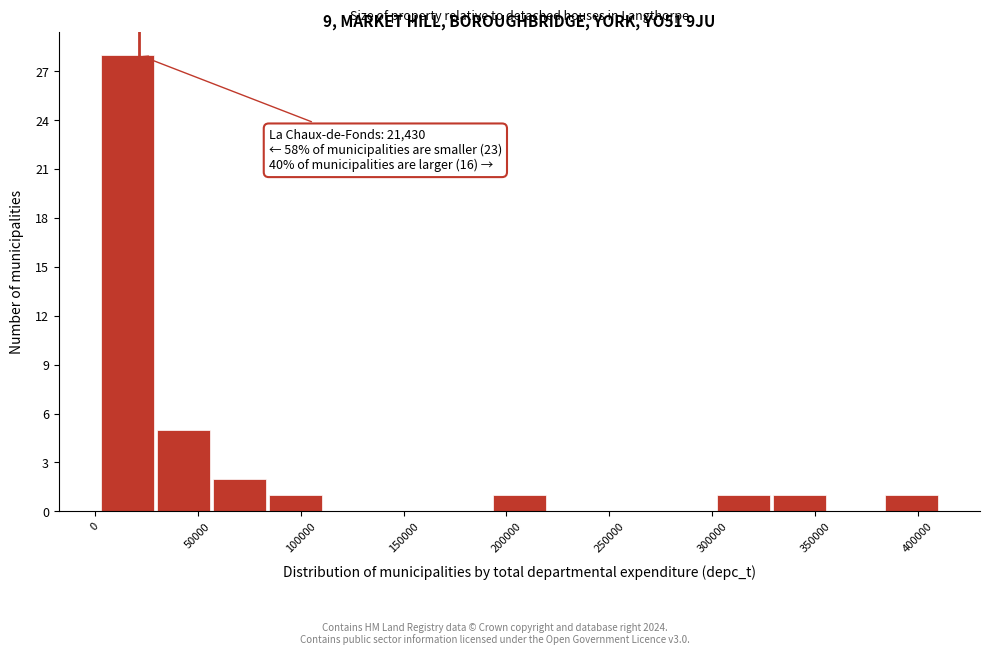

Over which range of the x-axis is the bar tallest?

5000 to 30000